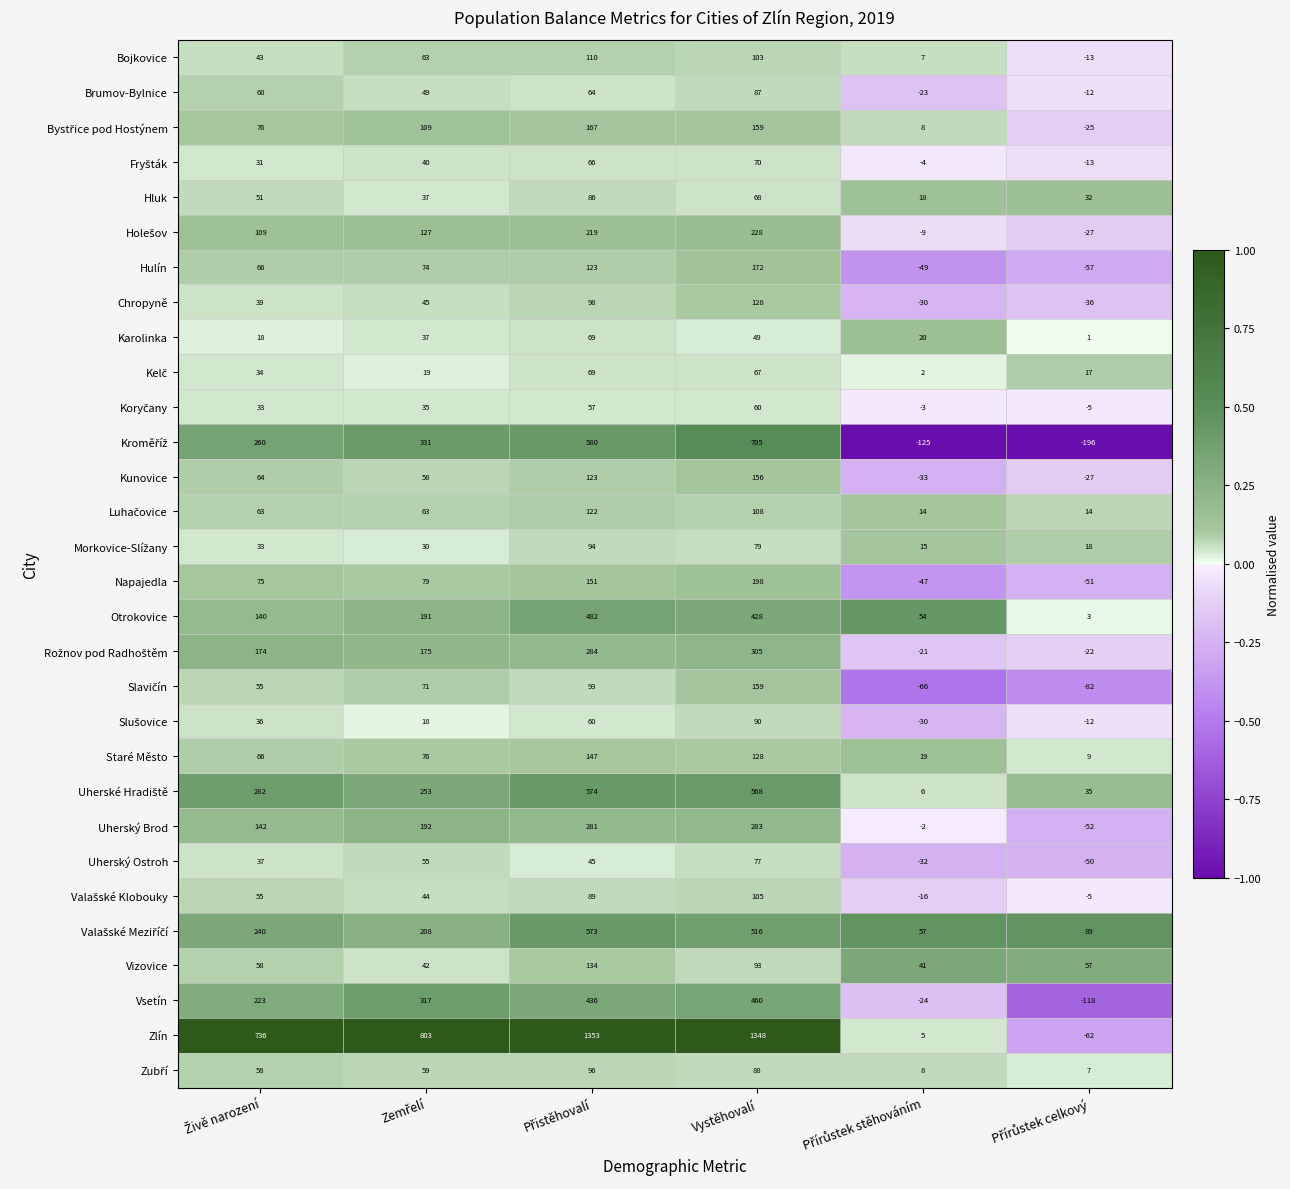

What is the greatest value displayed?

1353